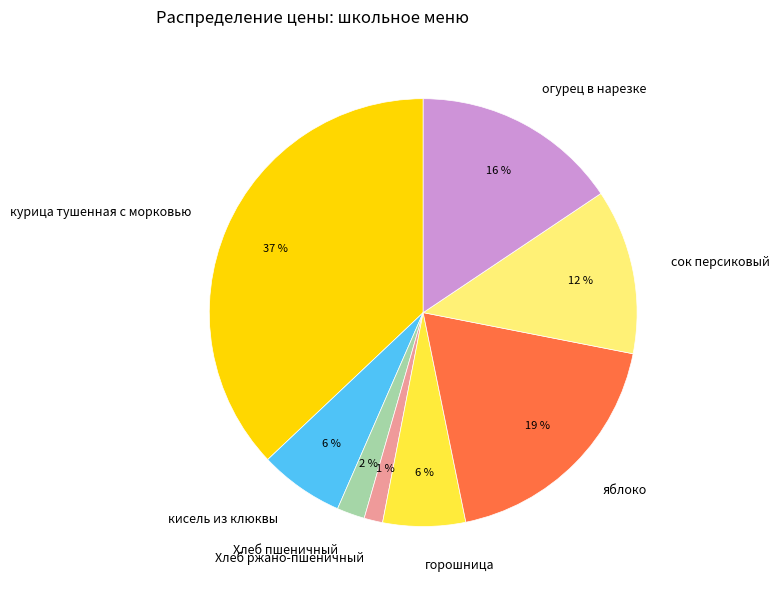

Does кисель из клюквы account for over 50% of the chart?

No